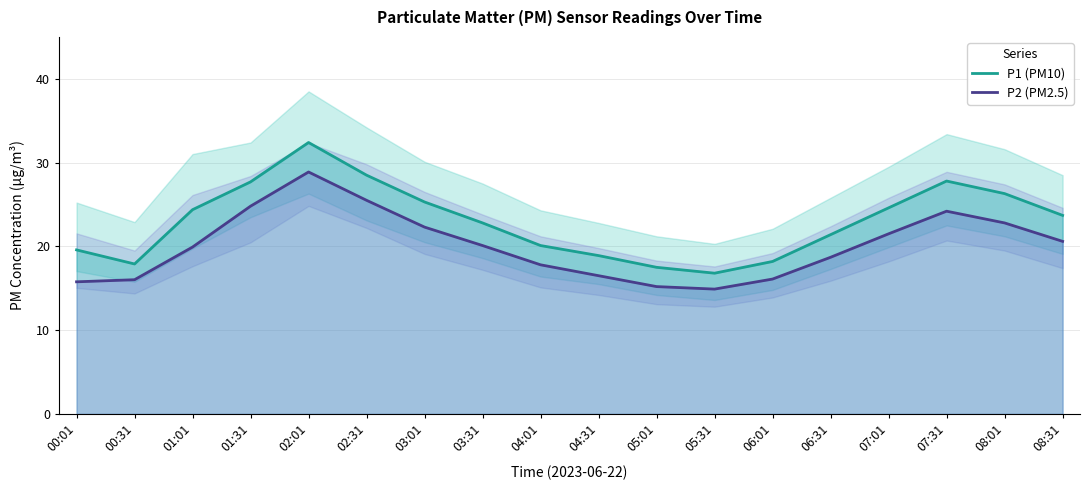

What is the highest value of the P1 (PM10) series?

32.4